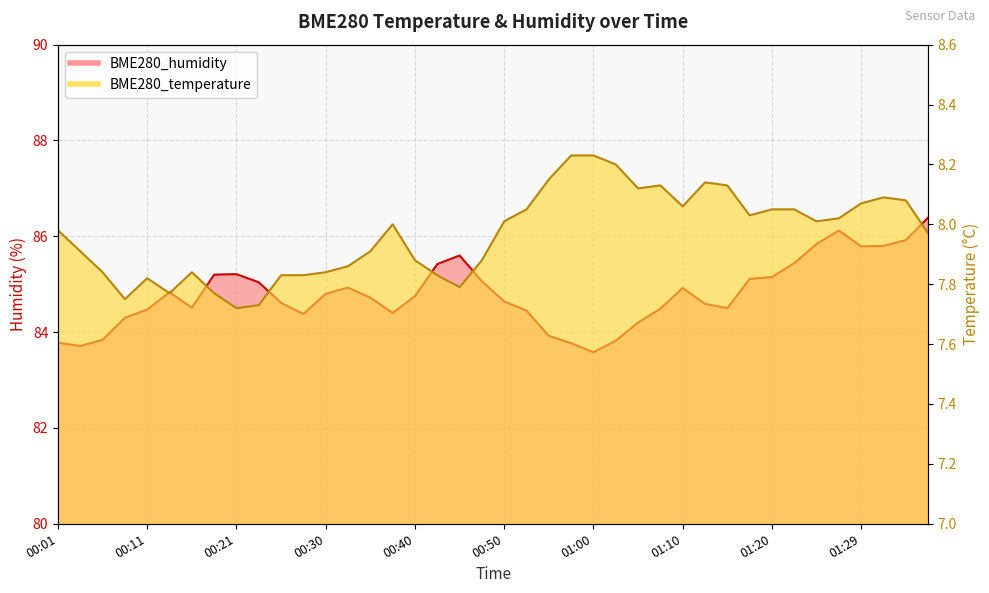

Count the number of data series in this chart.

2